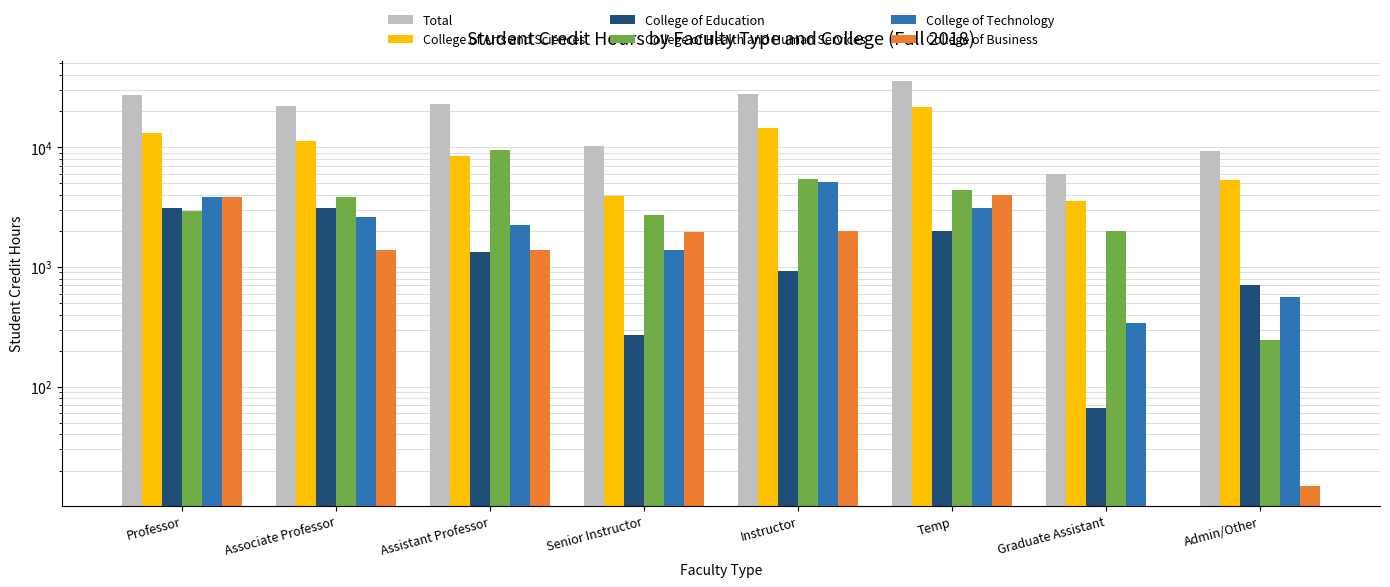

What is the spread (max minus min) of values at Admin/Other?

9299.0